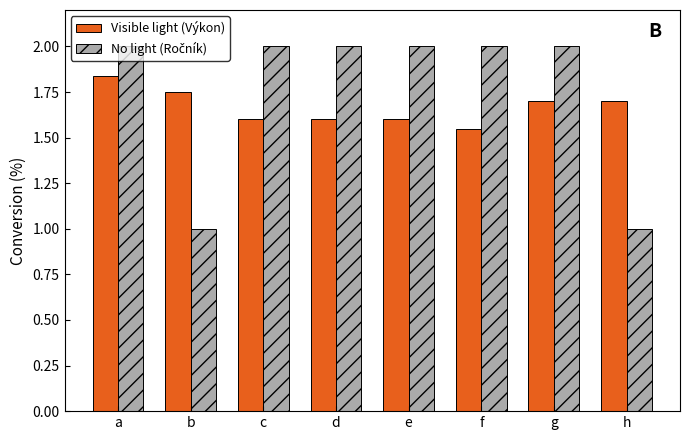

True or false: Visible light (Výkon) has a value of 1.6 at d.

True